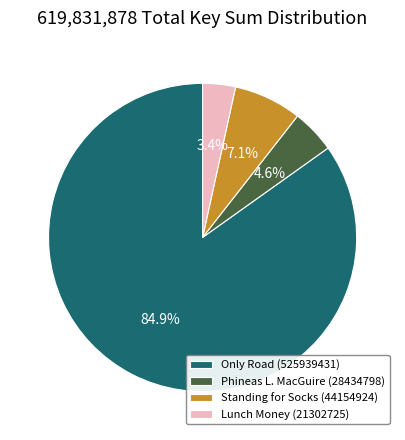

Does Phineas L. MacGuire (28434798) represent more than half of the total?

No